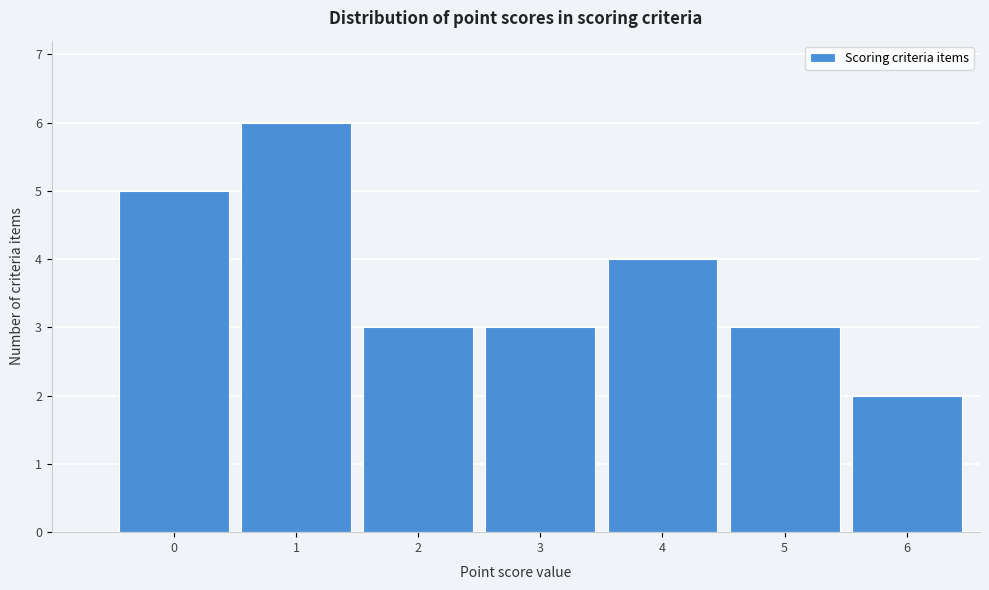

Reading right to left, transcribe all the data shown in this chart.

2	3	4	3	3	6	5